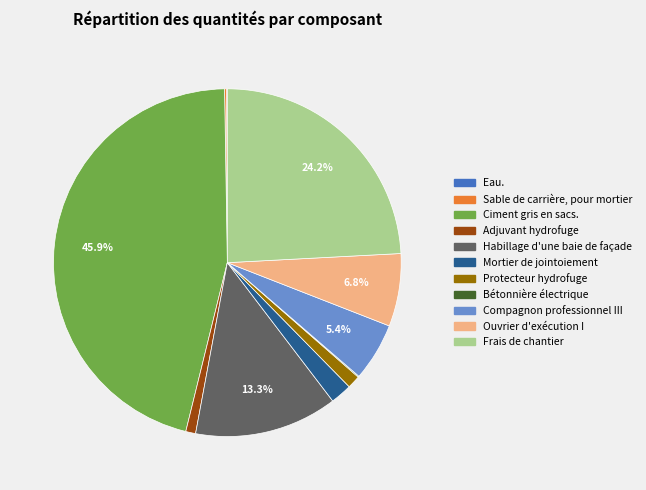

Is Ciment gris en sacs. the majority of the pie?

No